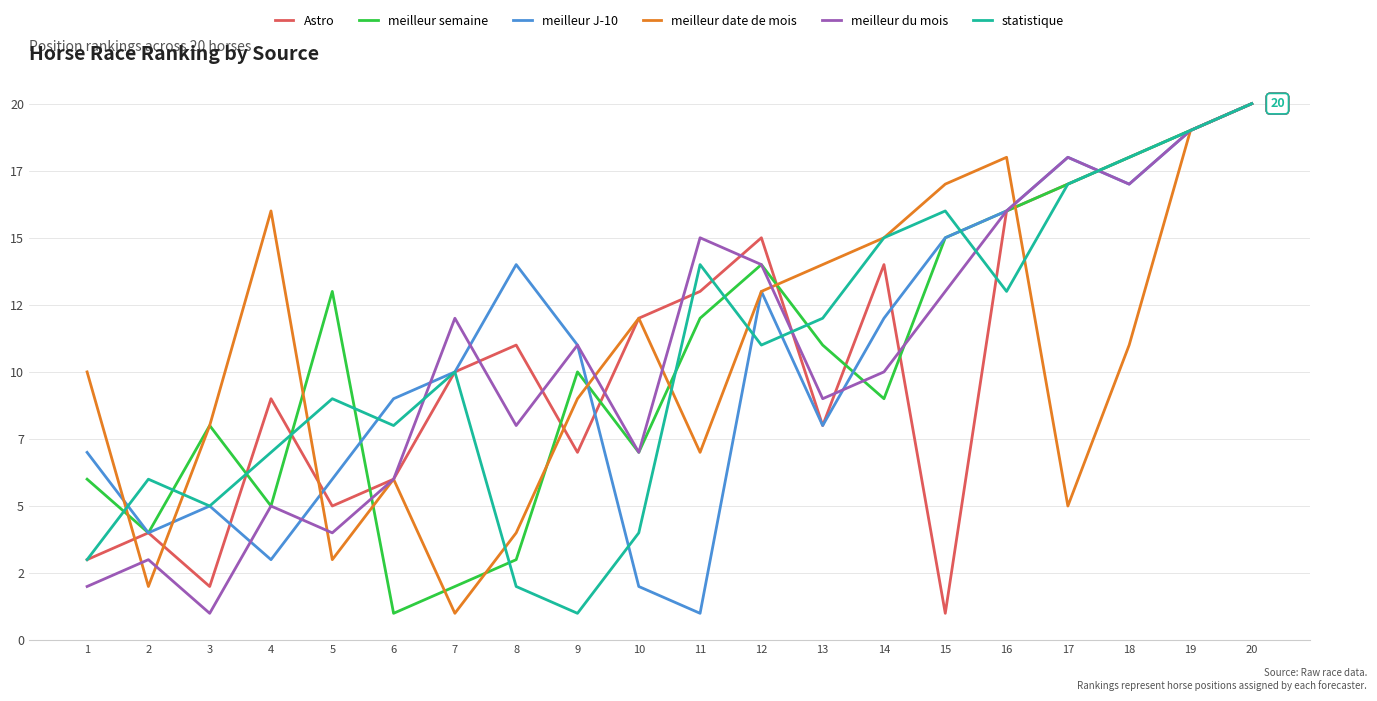

The Astro series shows 12 at 18. True or false?

False